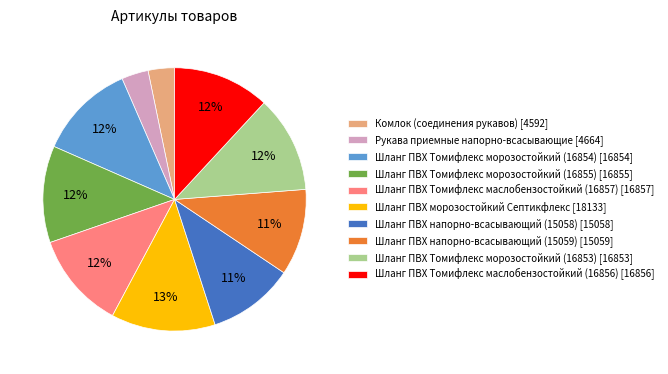

Approximately how many times larger is the value at Шланг ПВХ Томифлекс морозостойкий (16855) compared to Шланг ПВХ Томифлекс морозостойкий (16854)?

1.0